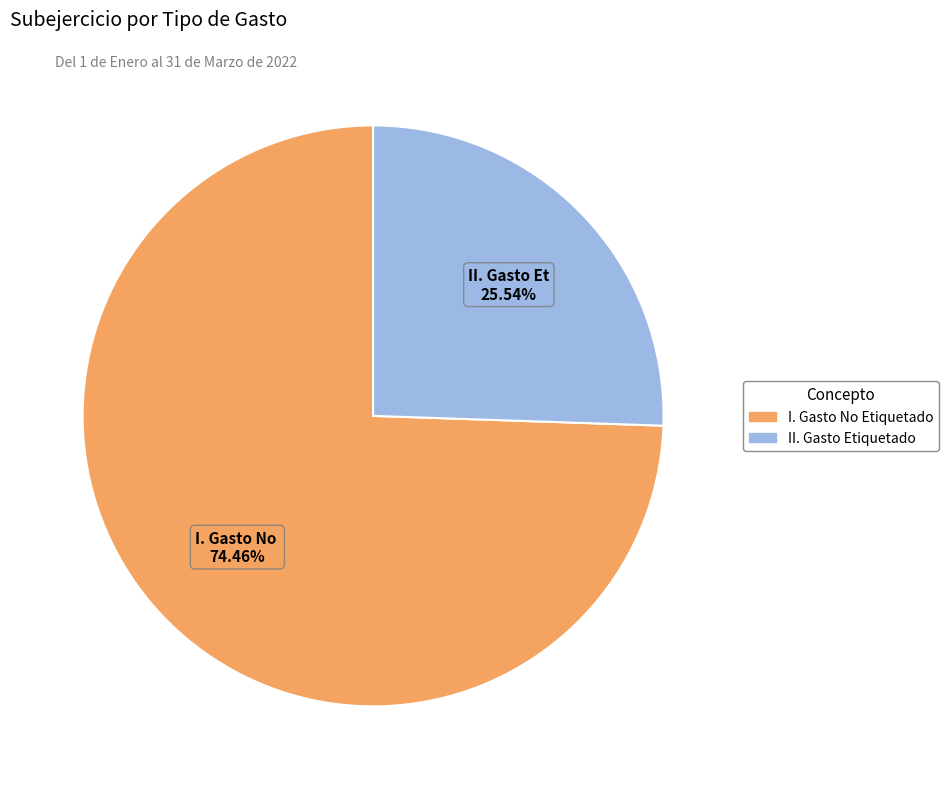

Which has a higher value, II. Gasto Etiquetado or I. Gasto No Etiquetado?

I. Gasto No Etiquetado